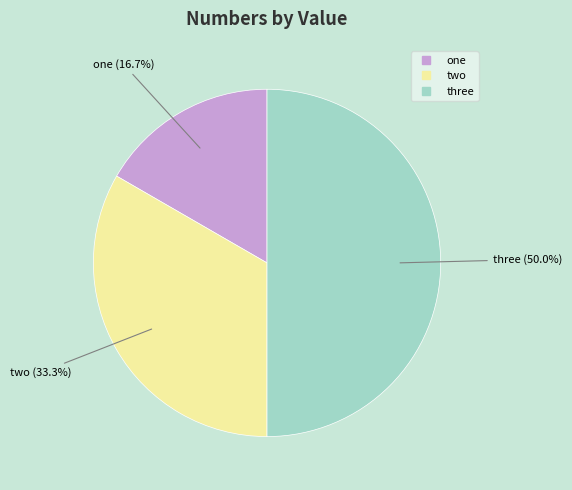

Does one represent more than half of the total?

No